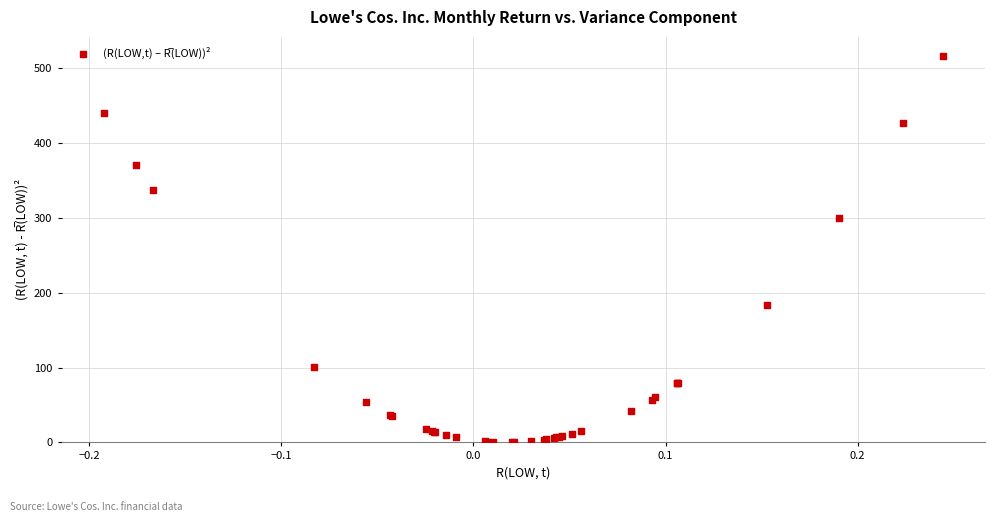

What Y value in the scatter plot is closest to 258?

300.3